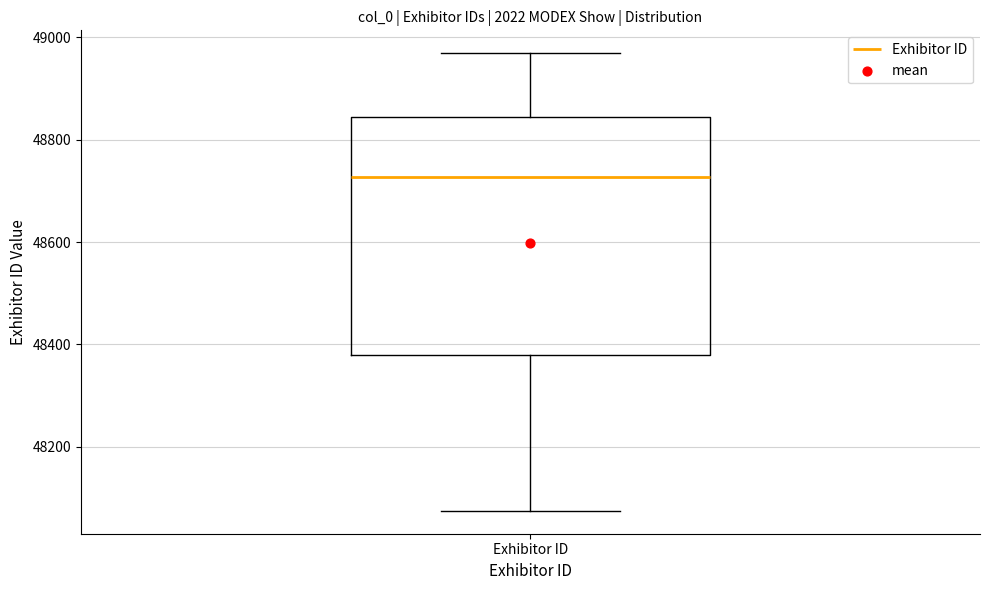

Transcribe this box plot: give where the median line is, the range the box spans, and where the two whiskers end, as read against the y-axis. The values are not printed on the chart, so give them approximately, as read against the axis.

median 48720, box 48380 to 48840, whiskers 48080 to 48960